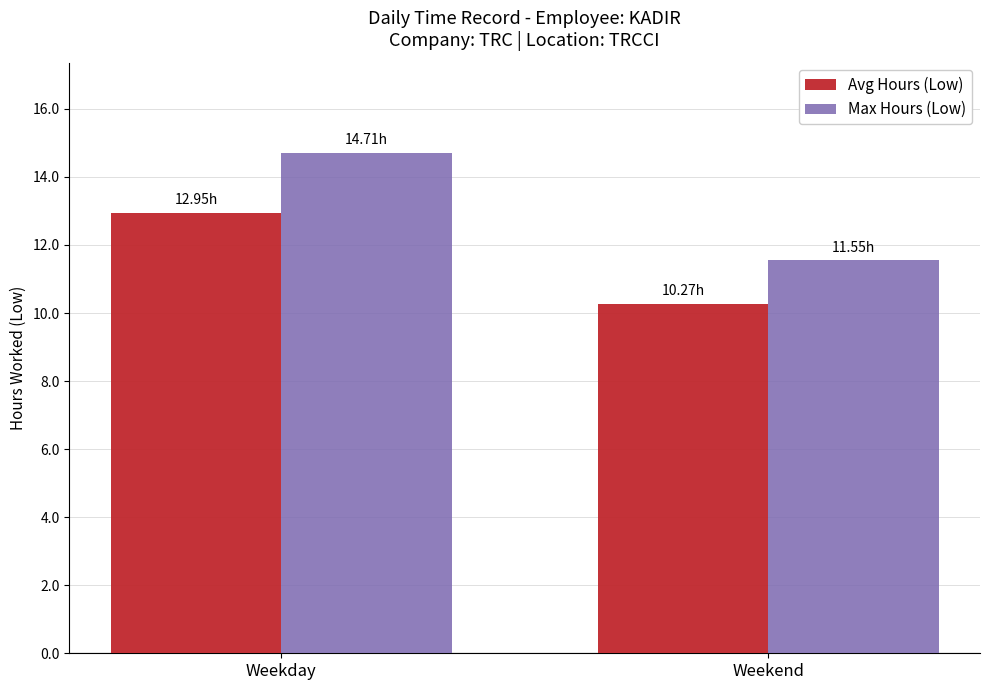

What is the approximate value of Max Hours (Low) at Weekend?

11.6